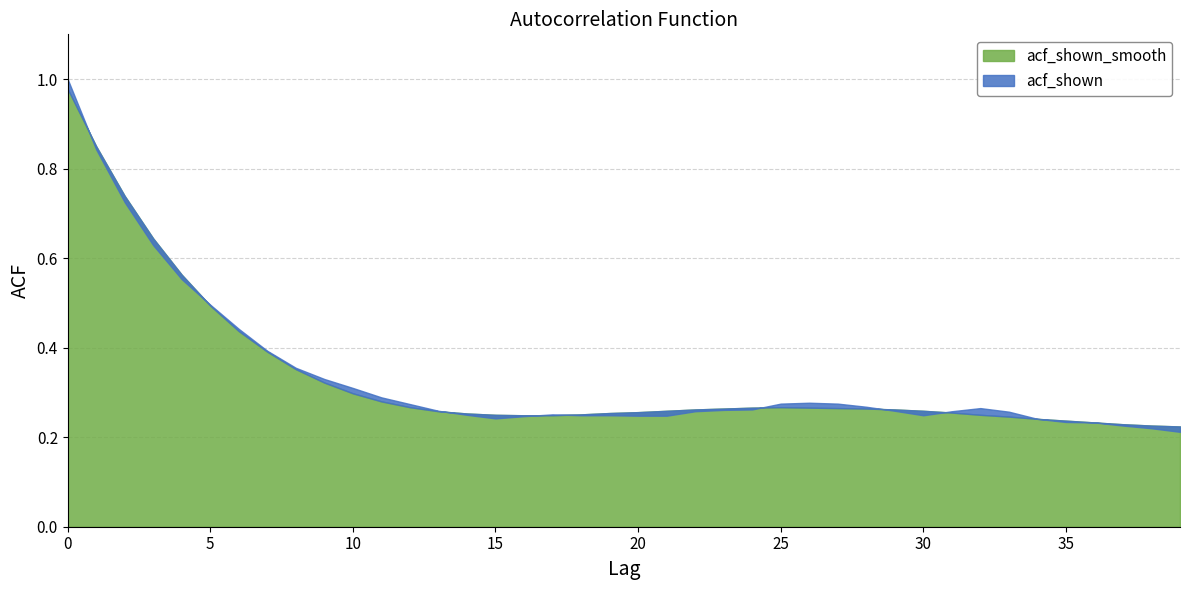

The acf_shown series shows 0.3 at 10. True or false?

True